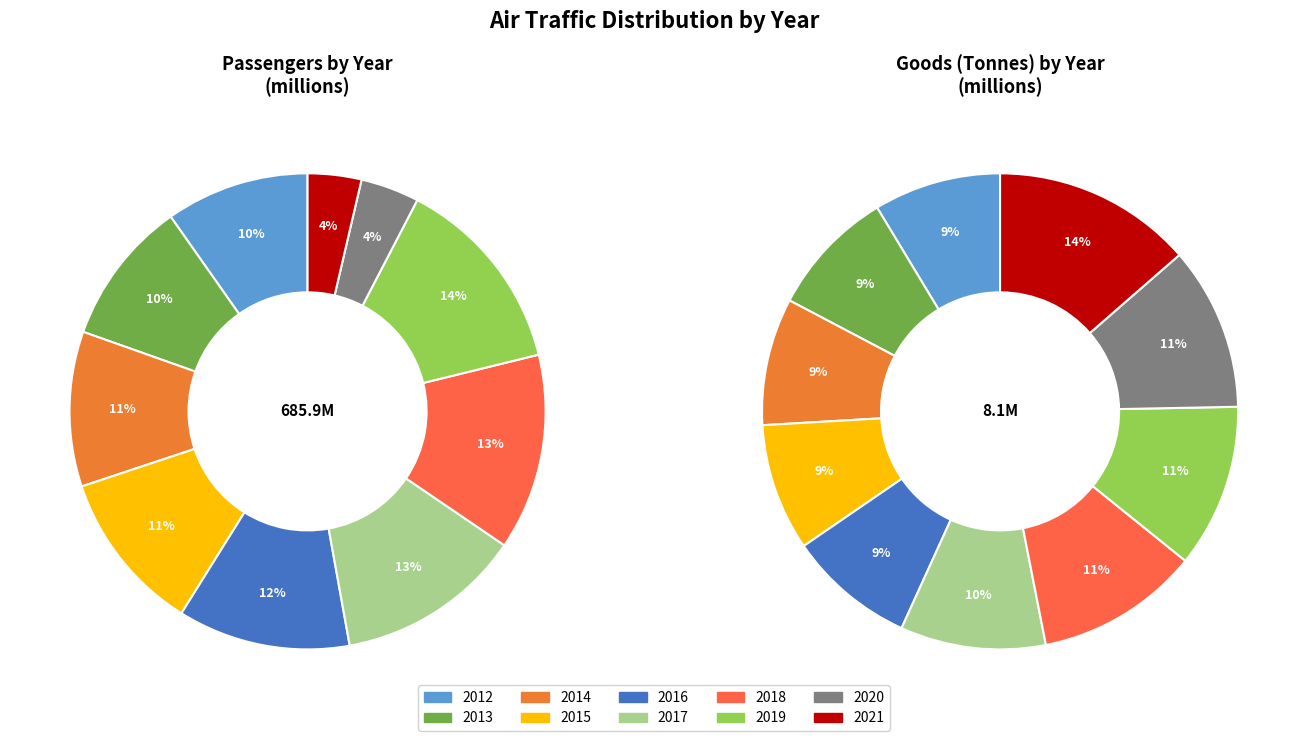

True or false: 2017 accounts for 13% of the total.

True